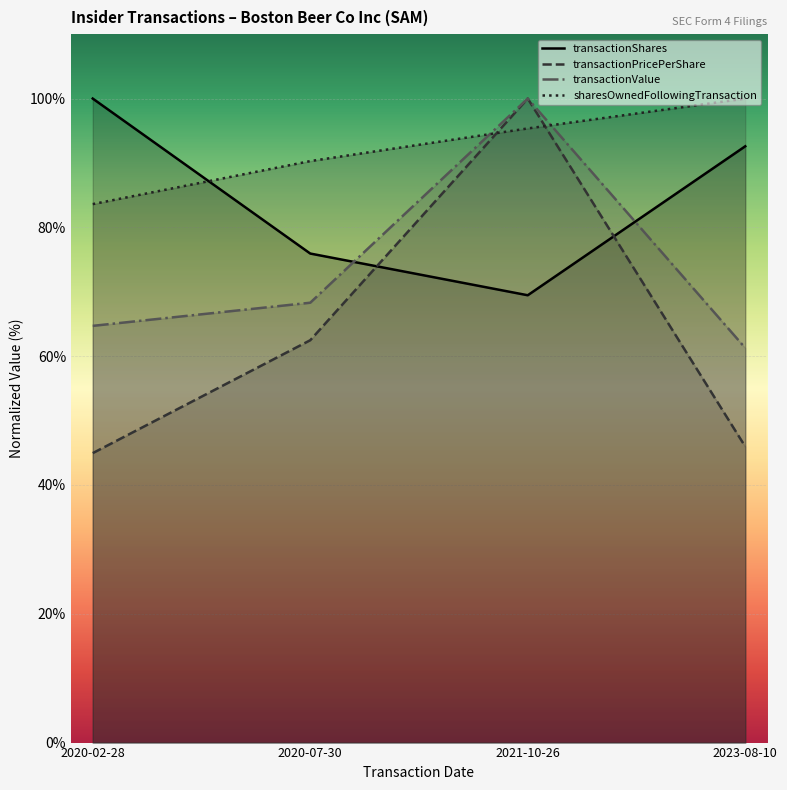

Where is the first local maximum for transactionValue?

2021-10-26